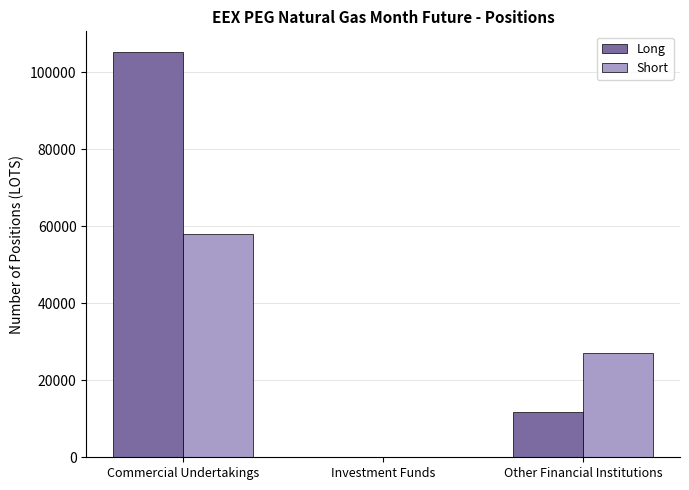

Is the value of Long at Commercial Undertakings greater than the value of Short at Other Financial Institutions?

Yes